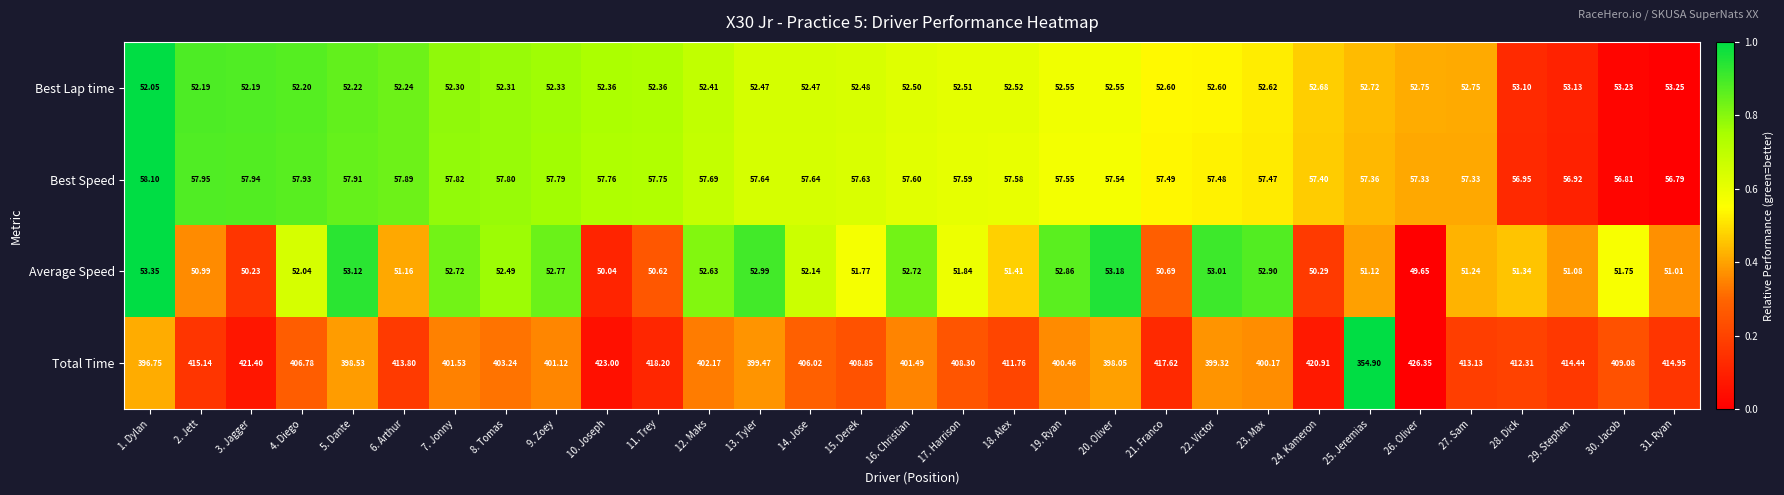

Which series has the largest range (max minus min)?

Total Time